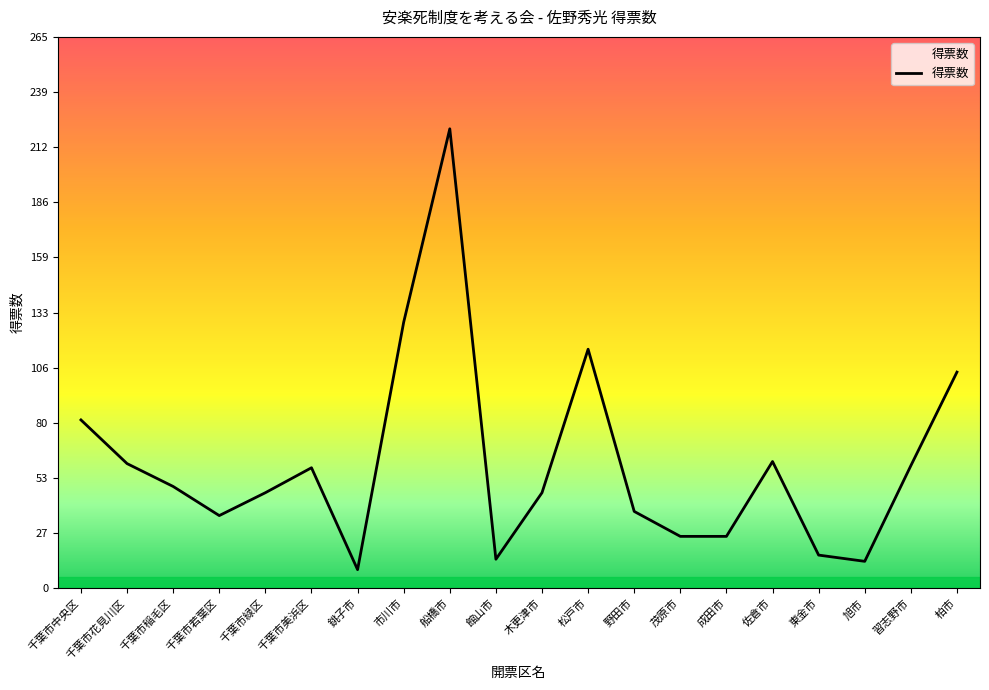

Approximately how many times larger is the value at 旭市 compared to 佐倉市?

0.2